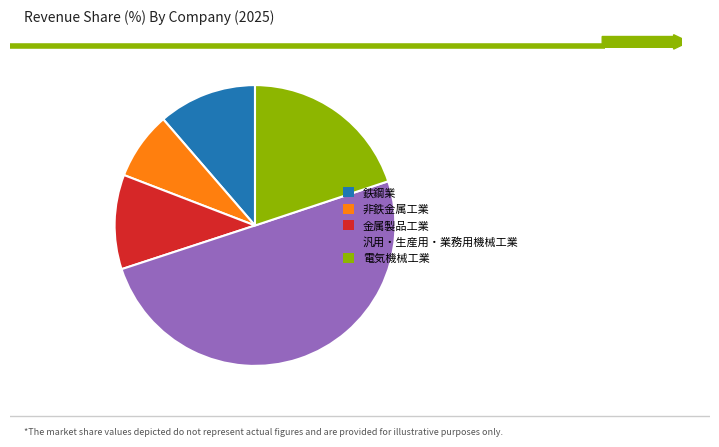

Which slice is the smallest?

非鉄金属工業